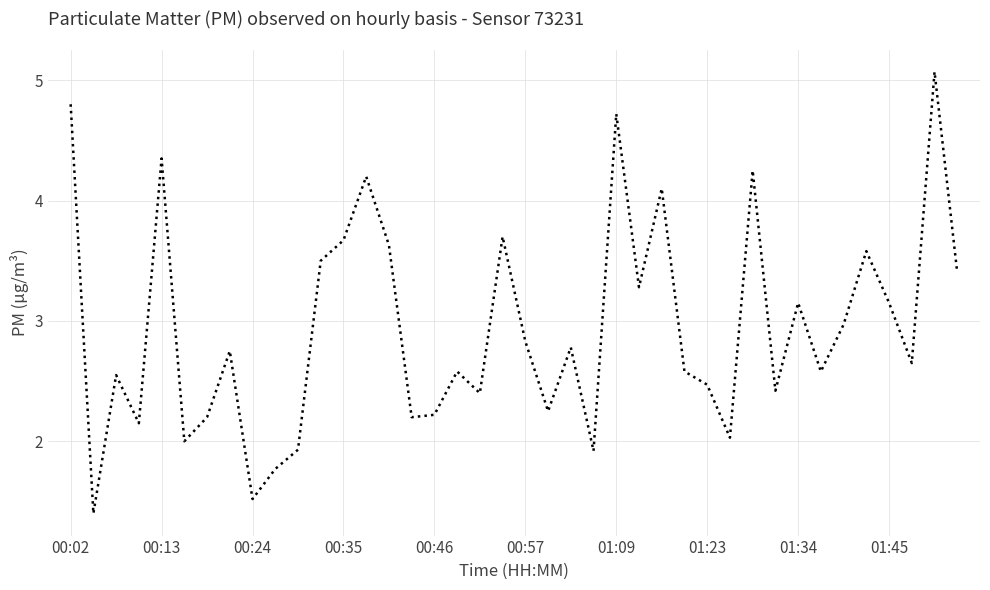

How many lines are shown in the chart?

1